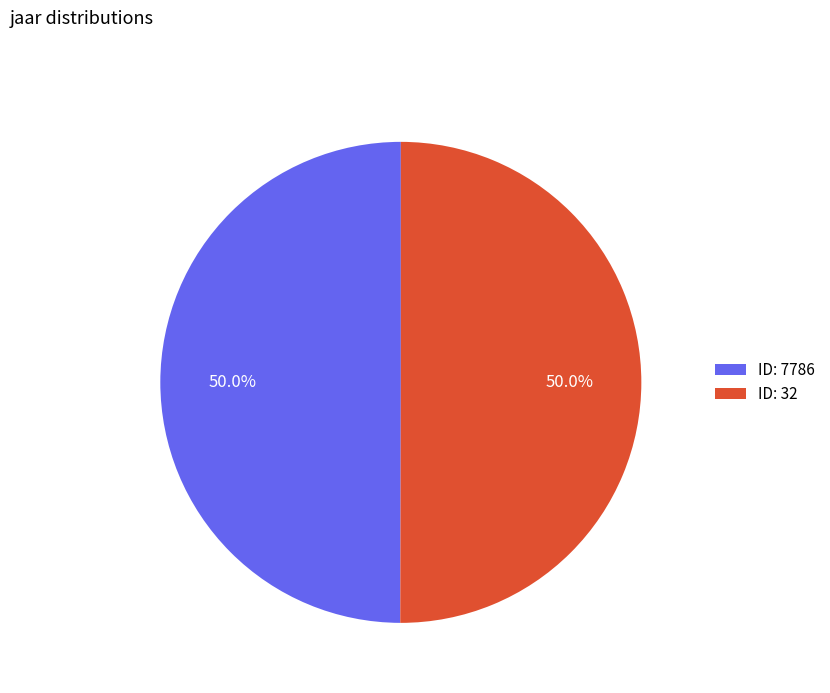

Approximately how many times larger is the value at ID: 7786 compared to ID: 32?

1.0